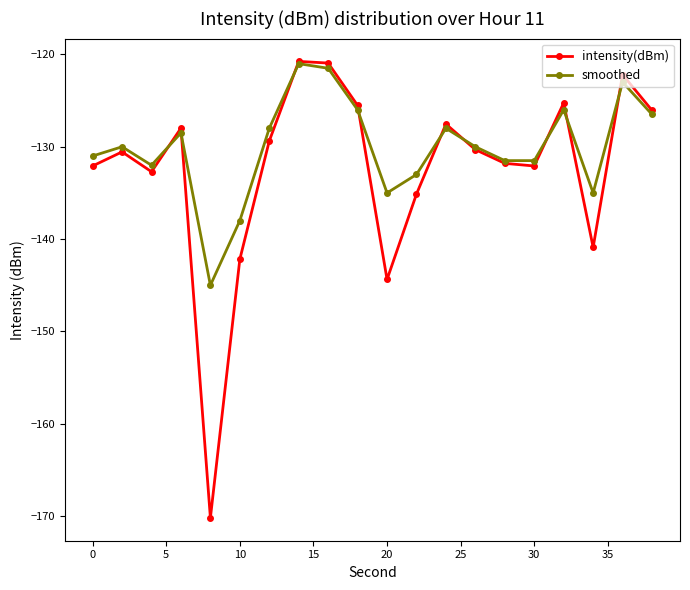

Rank the series by their average value, from lowest to highest.

intensity(dBm), smoothed